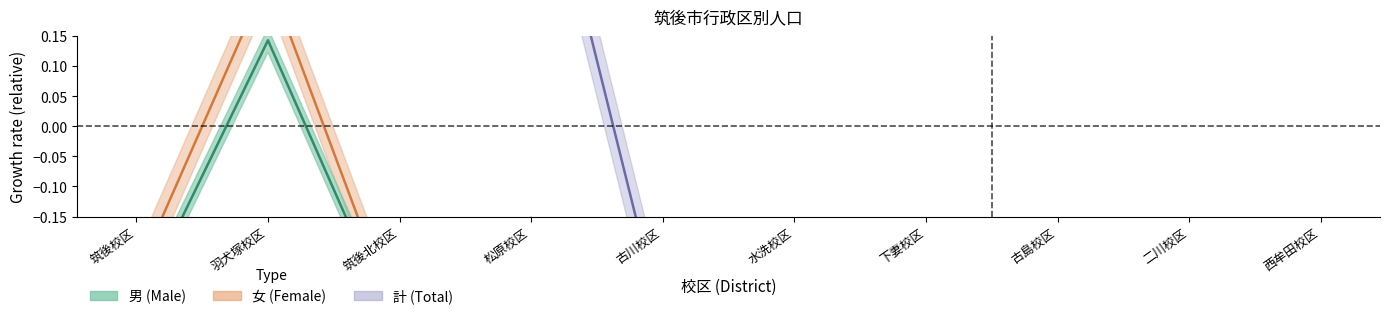

List the series in order of their peak value, lowest first.

男, 女, 計